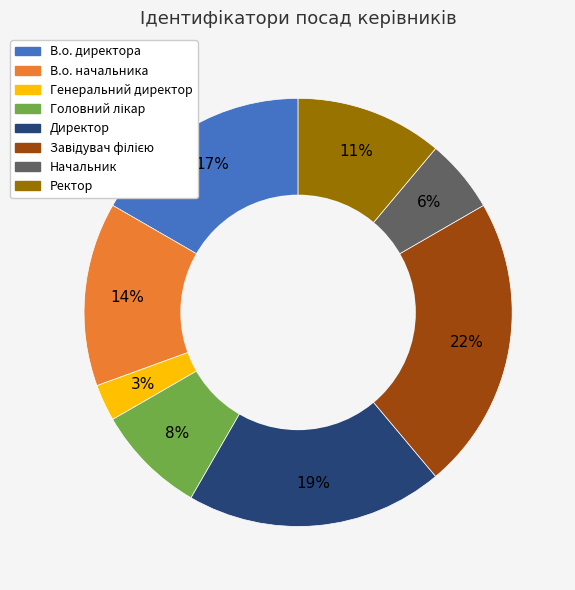

To the nearest percent, what is the difference between the В.о. начальника and Генеральний директор slice percentages?

11%